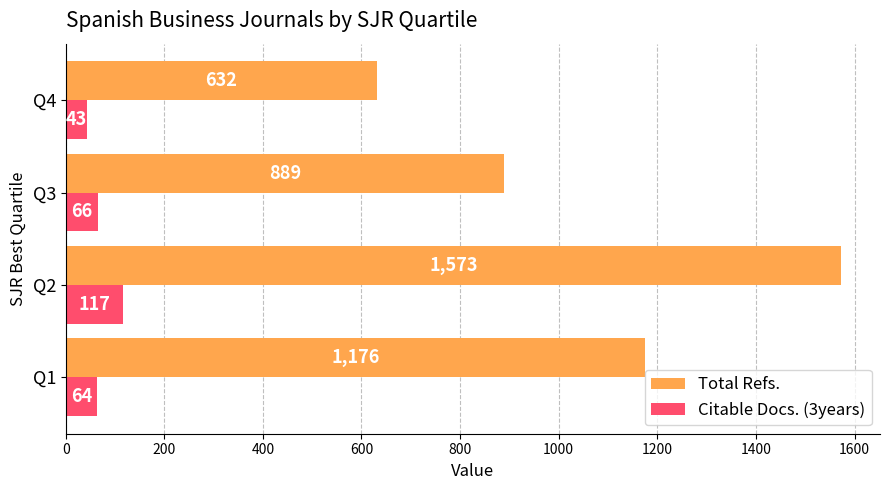

Which category has the lowest value across all series?

Q4